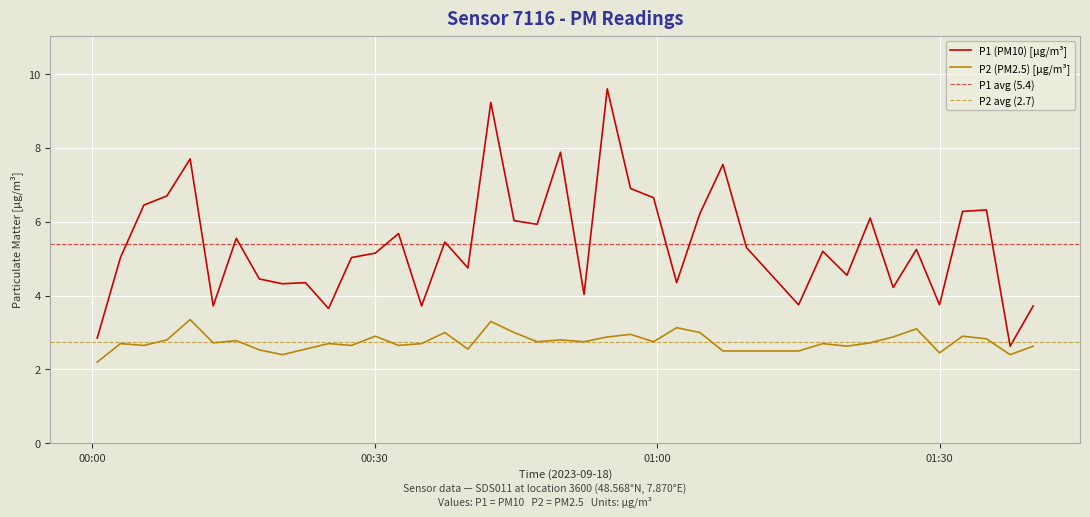

Is this an area chart (filled region under the line)?

No